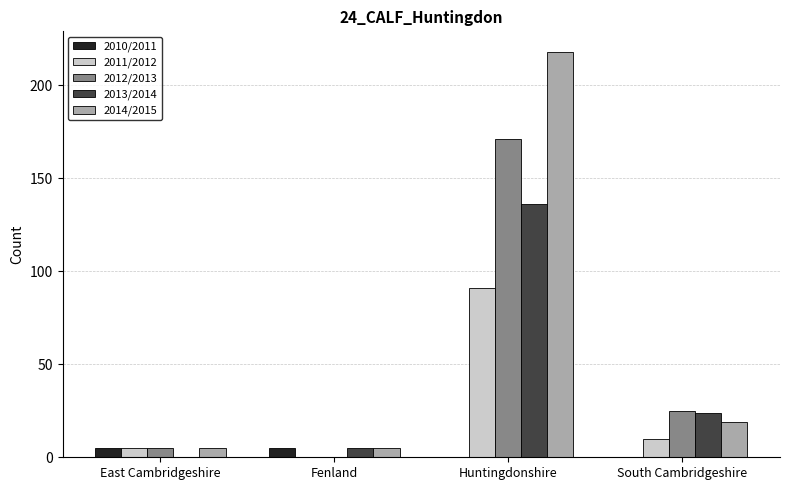

What is the difference between the 2011/2012 values at South Cambridgeshire and Huntingdonshire?

81